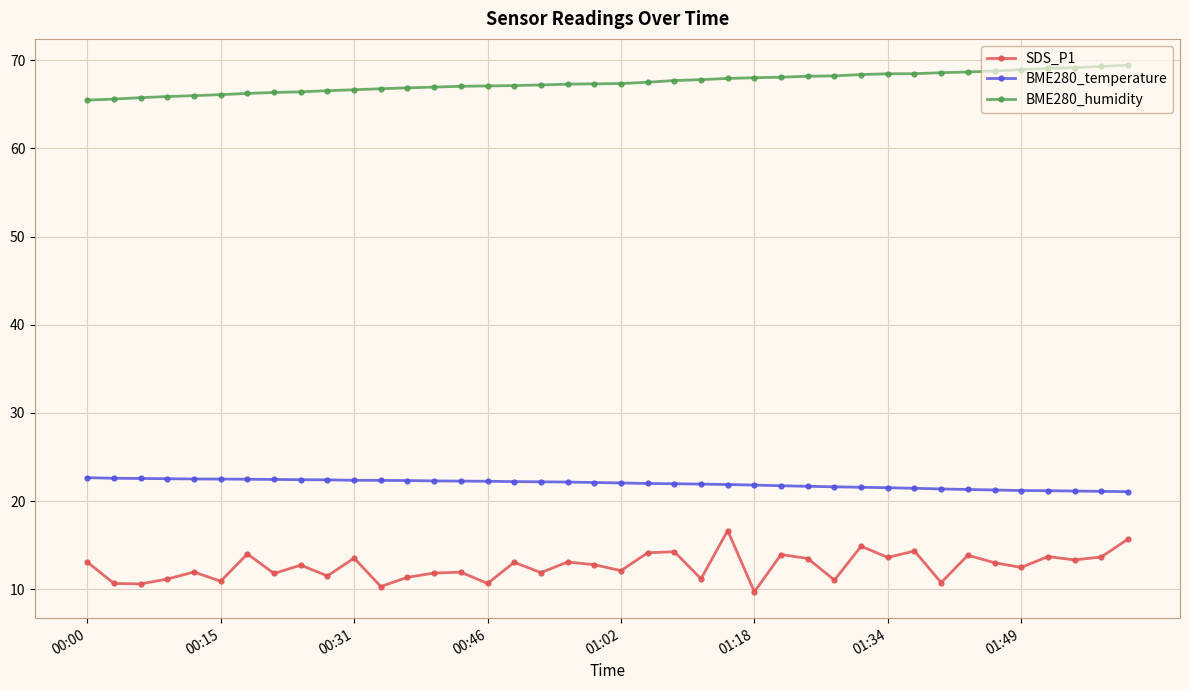

What is the value of the SDS_P1 point at the 40th from the left?

15.7